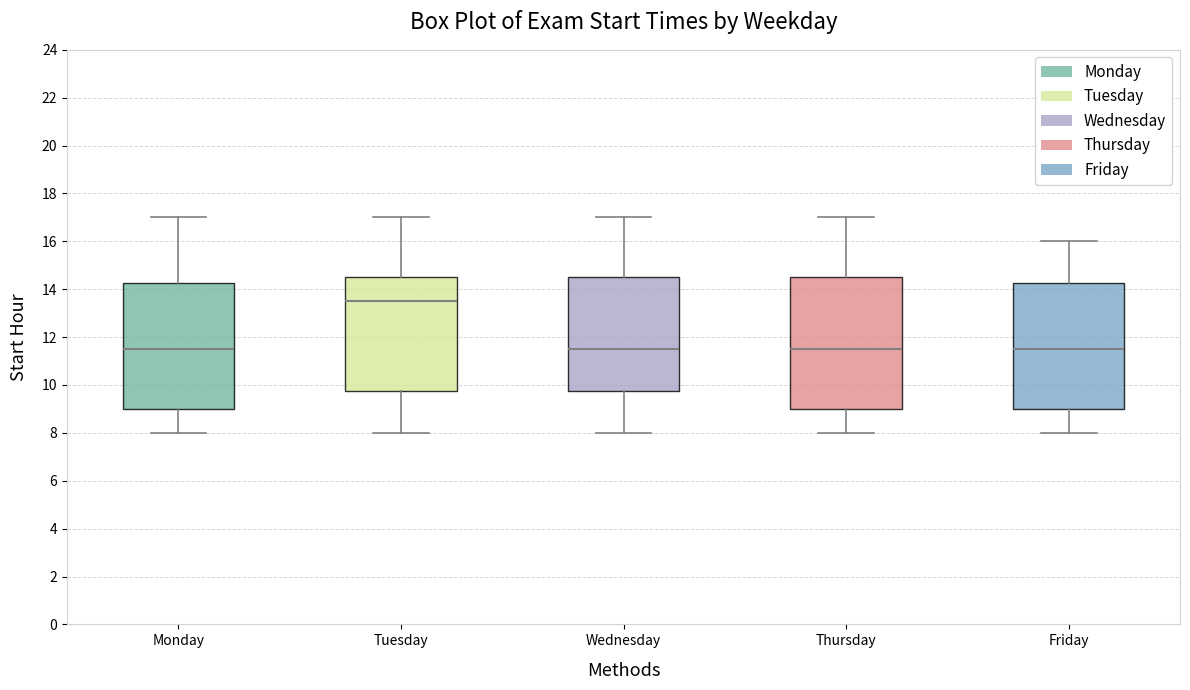

Reading left to right, transcribe this box plot: for each box, give where its median line is, the range the box spans, and where its two whiskers end, as read against the y-axis. The values are not printed on the chart, so give them approximately, as read against the axis.

Monday: median 11.6, box 9.0 to 14.2, whiskers 8.0 to 17.0
Tuesday: median 13.6, box 9.8 to 14.6, whiskers 8.0 to 17.0
Wednesday: median 11.6, box 9.8 to 14.6, whiskers 8.0 to 17.0
Thursday: median 11.6, box 9.0 to 14.6, whiskers 8.0 to 17.0
Friday: median 11.6, box 9.0 to 14.2, whiskers 8.0 to 16.0